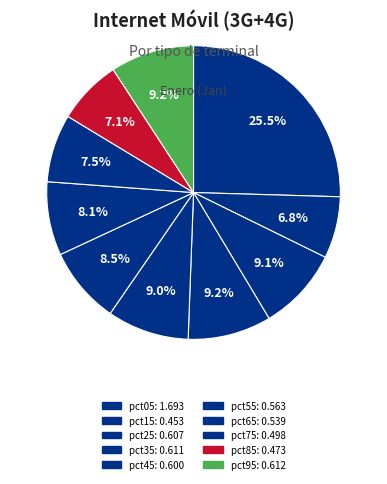

Is it true that pct05 is 25% of the pie?

True